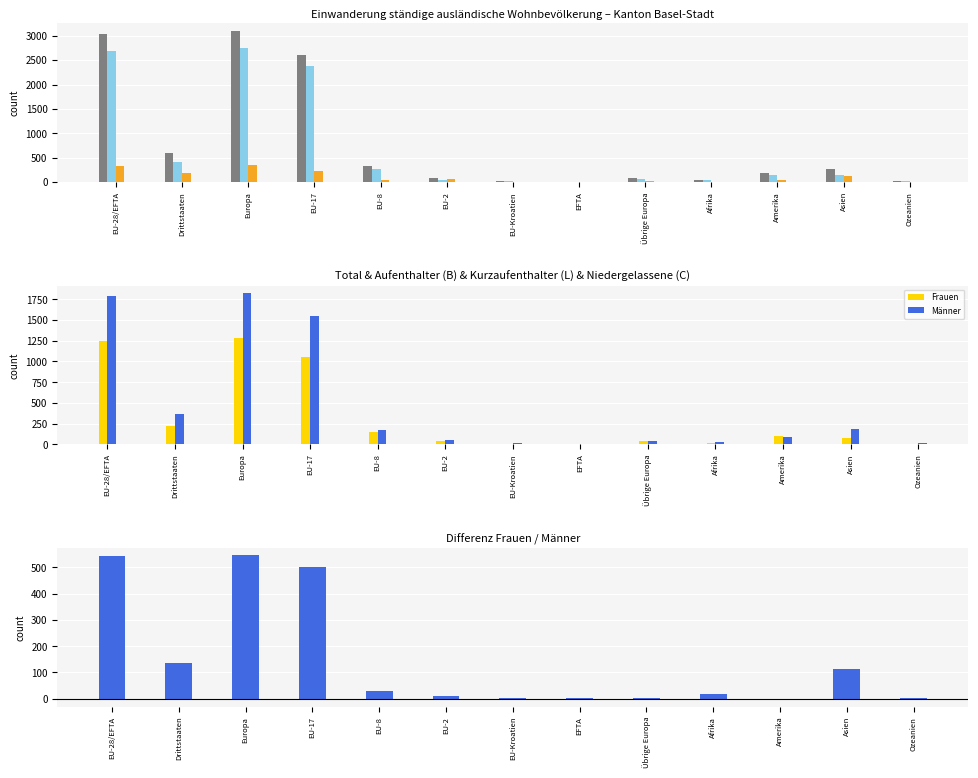

How many groups of bars are there?

13